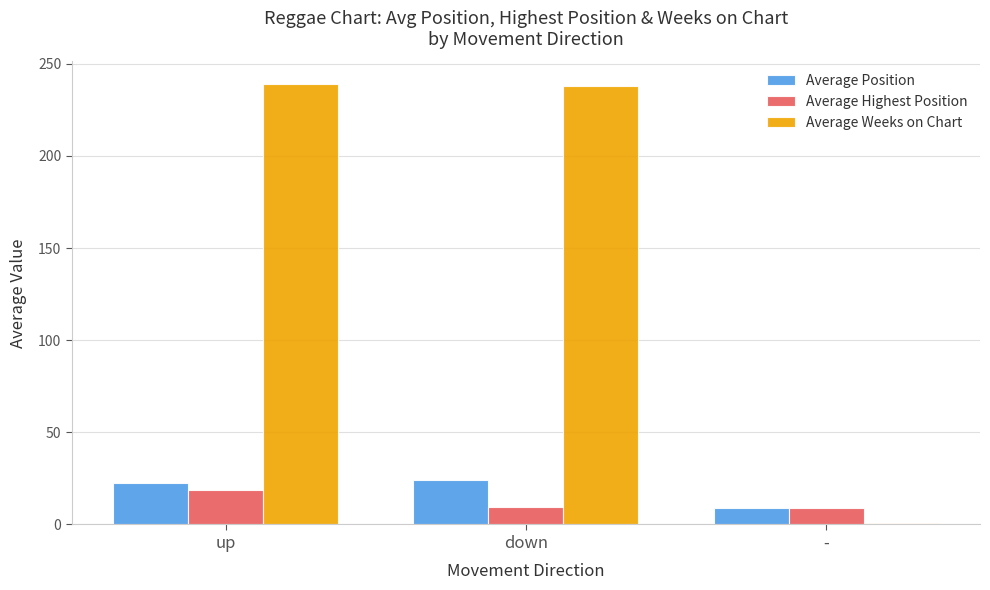

What is the sum of the Average Position values at down and up?

46.4